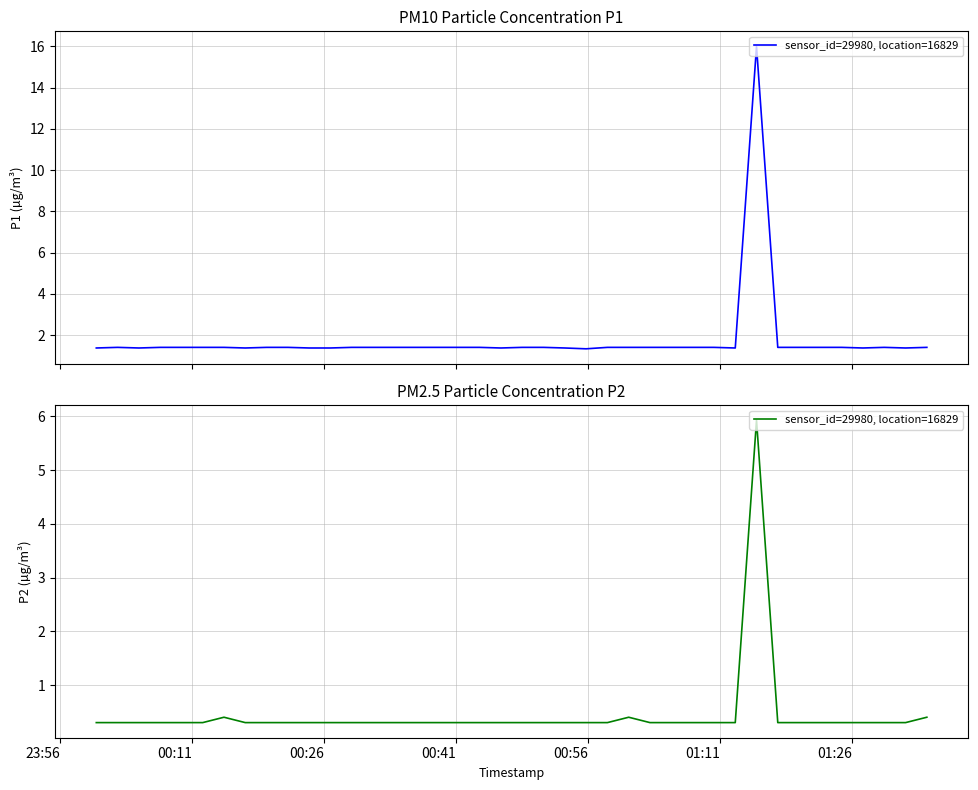

What is the difference between the maximum and minimum values?

5.6